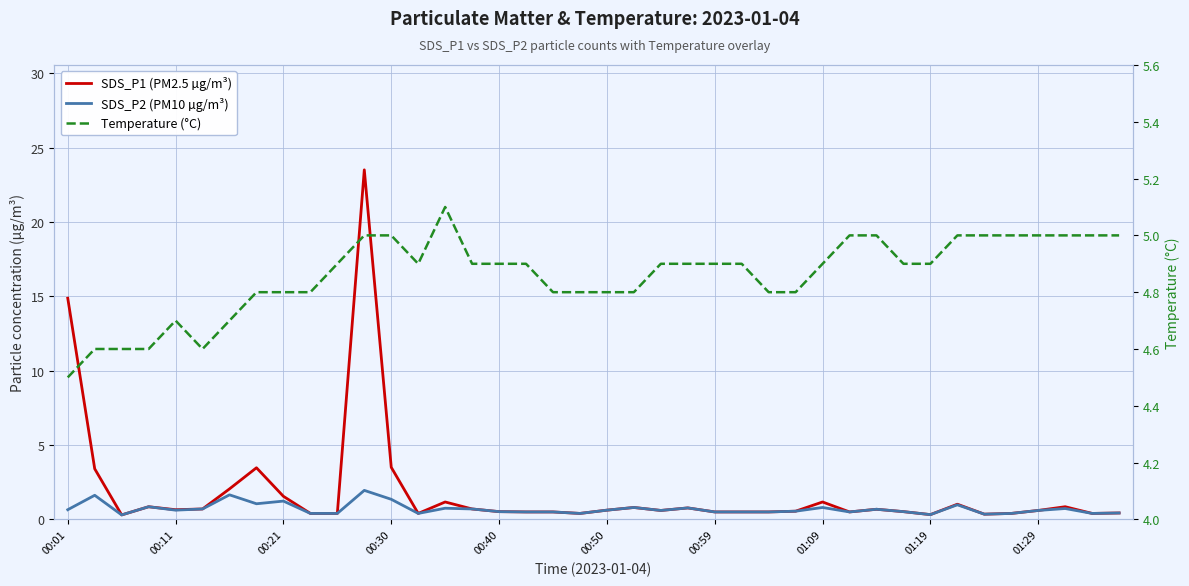

How many series are shown in this chart?

3